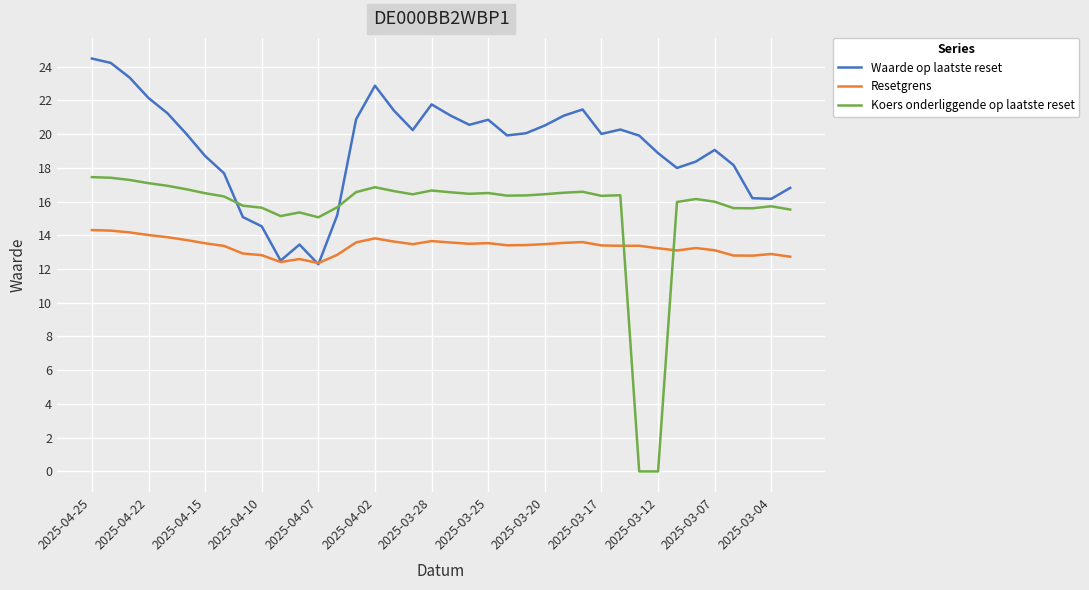

Which series has the largest total across all categories?

Waarde op laatste reset